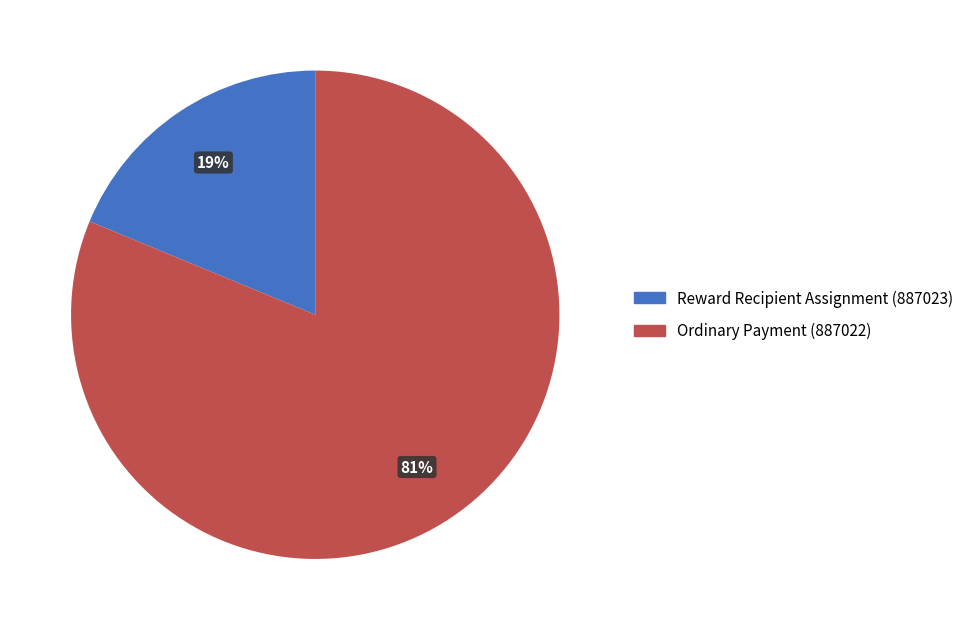

Is there a majority slice in this chart?

Yes